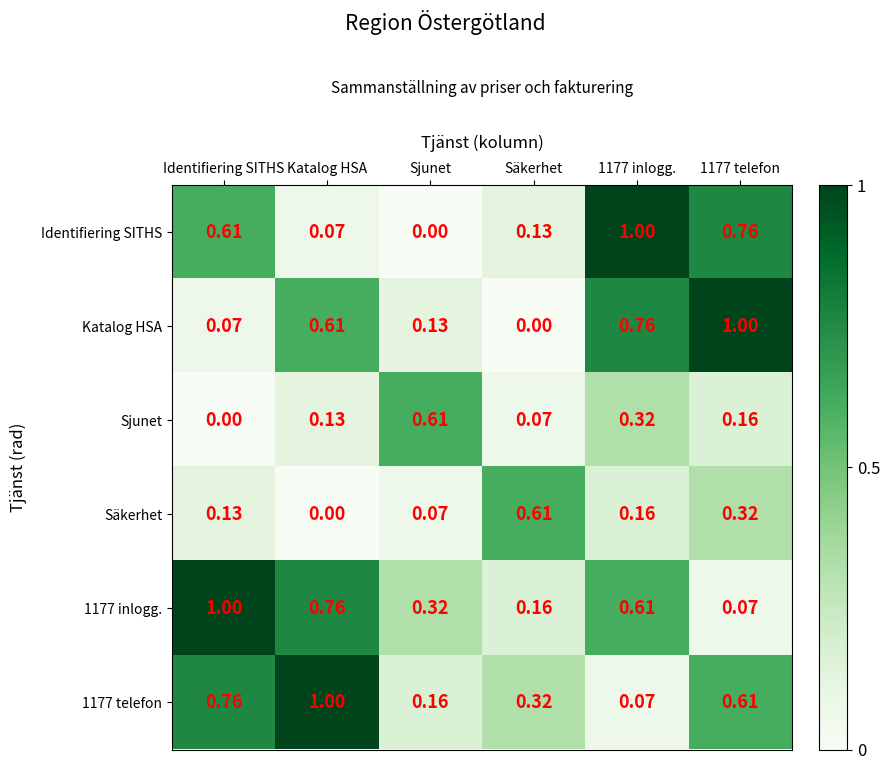

At which label does Sjunet reach its minimum?

Identifiering SITHS